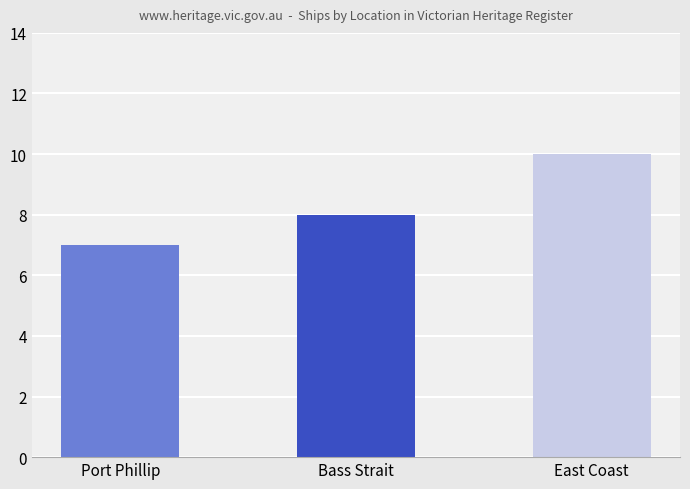

Are the bars grouped side by side (vs. stacked)?

No